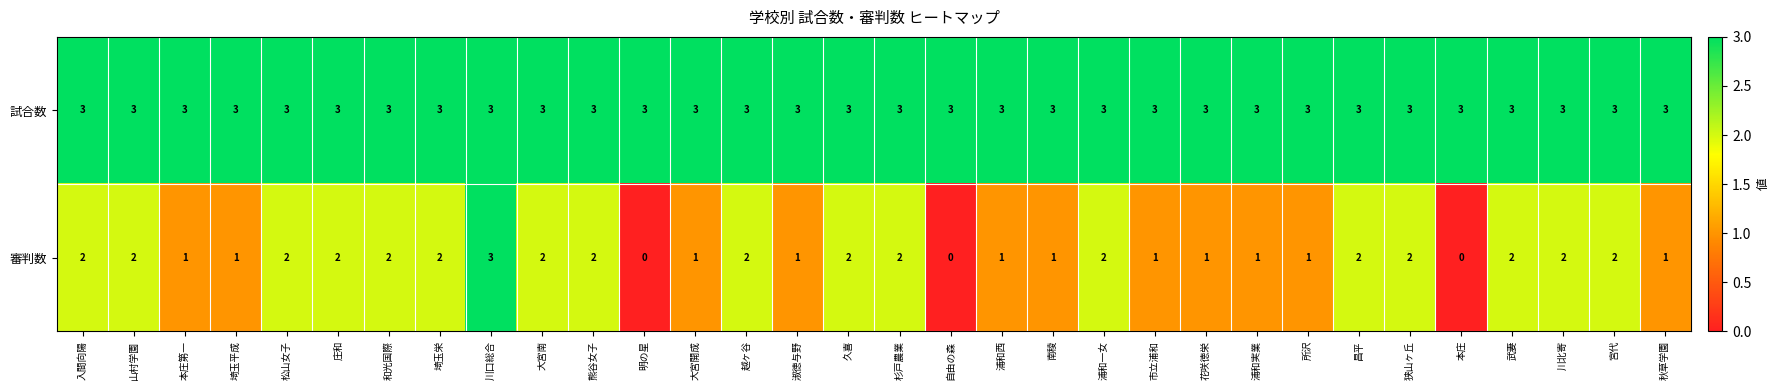

Which series has the largest range (max minus min)?

審判数